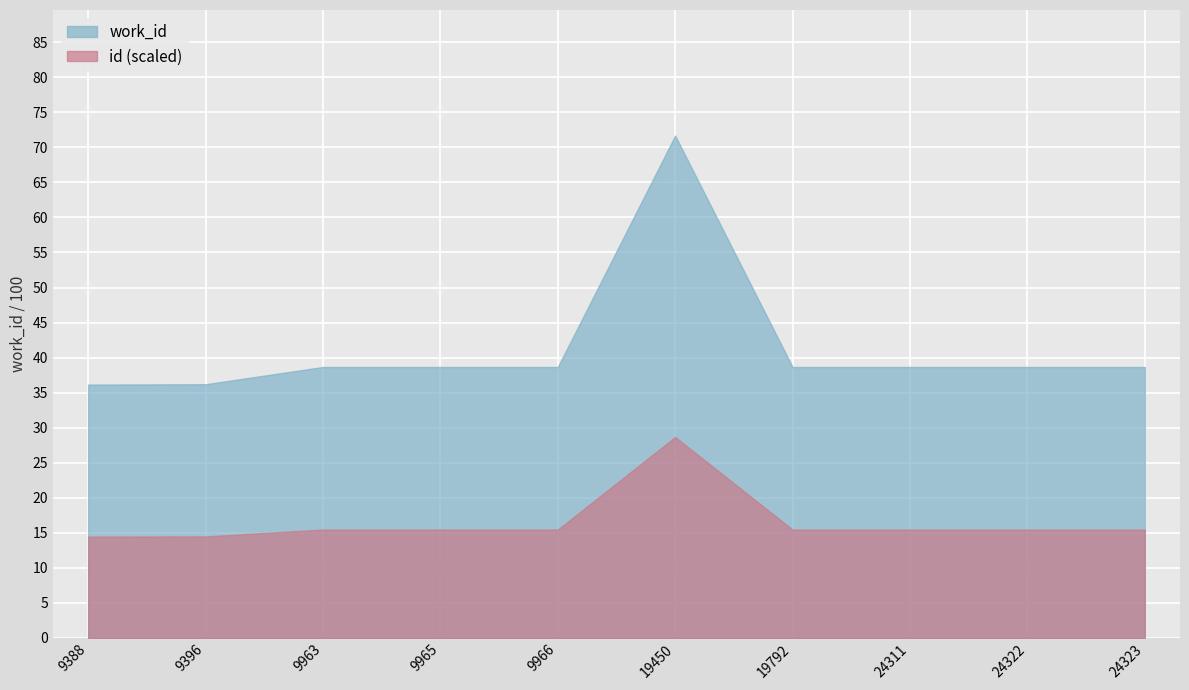

How many data points does each series have?

10